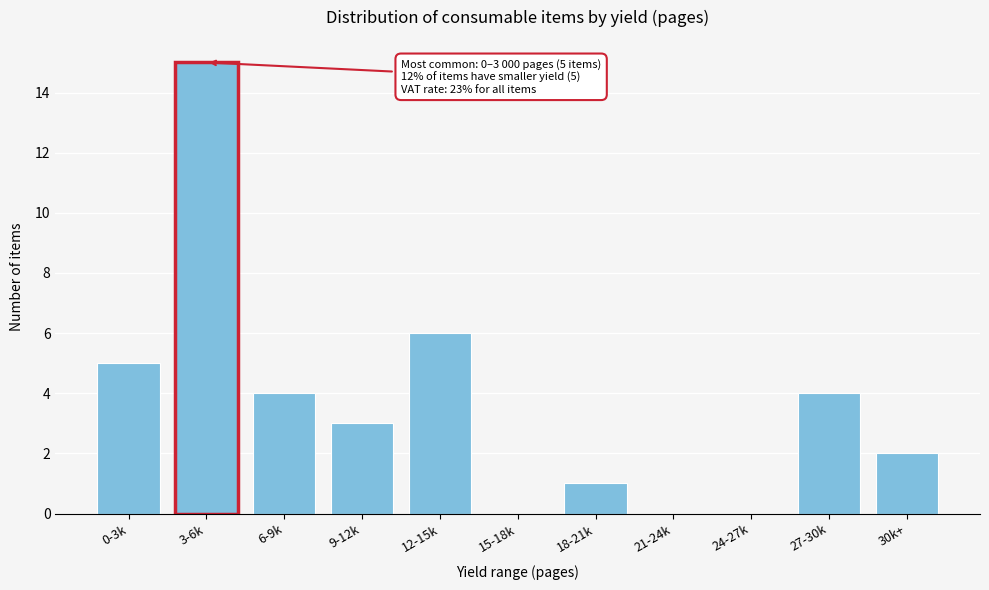

Reading left to right, extract all data points from this chart.

0-3k=5	3-6k=15	6-9k=4	9-12k=3	12-15k=6	15-18k=0	18-21k=1	21-24k=0	24-27k=0	27-30k=4	30k+=2